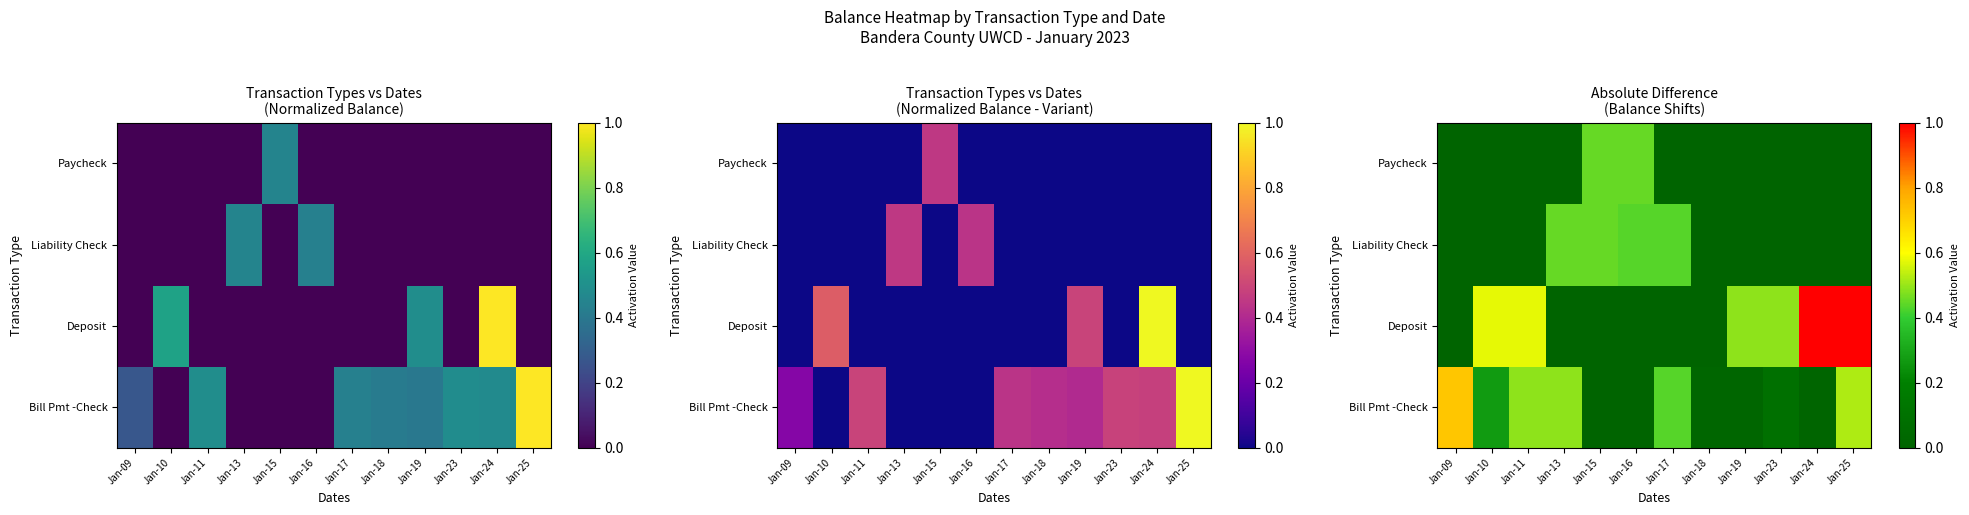

At which category is the sum across all series the highest?

Jan-25